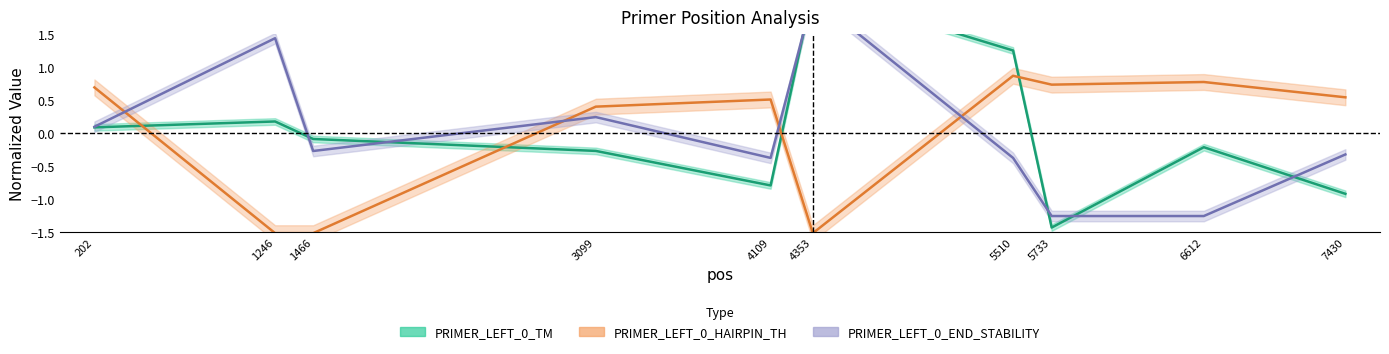

At which label does PRIMER_LEFT_0_TM first exceed 0?

202